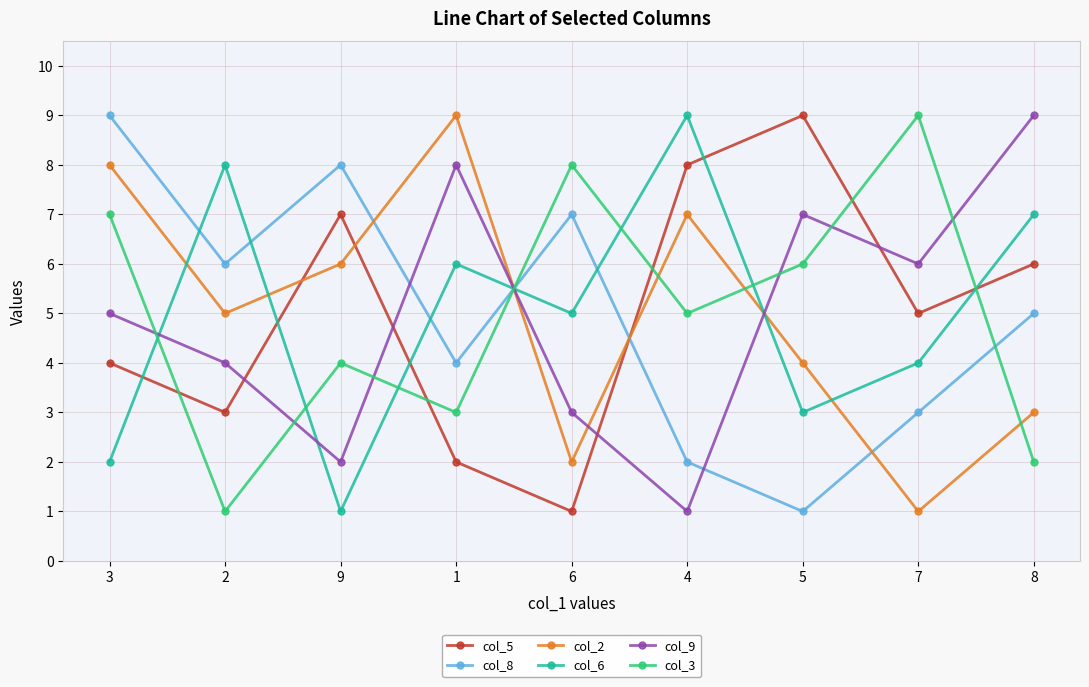

Reading right to left, transcribe all the data shown in this chart.

col_5: 6	5	9	8	1	2	7	3	4
col_8: 5	3	1	2	7	4	8	6	9
col_2: 3	1	4	7	2	9	6	5	8
col_6: 7	4	3	9	5	6	1	8	2
col_9: 9	6	7	1	3	8	2	4	5
col_3: 2	9	6	5	8	3	4	1	7